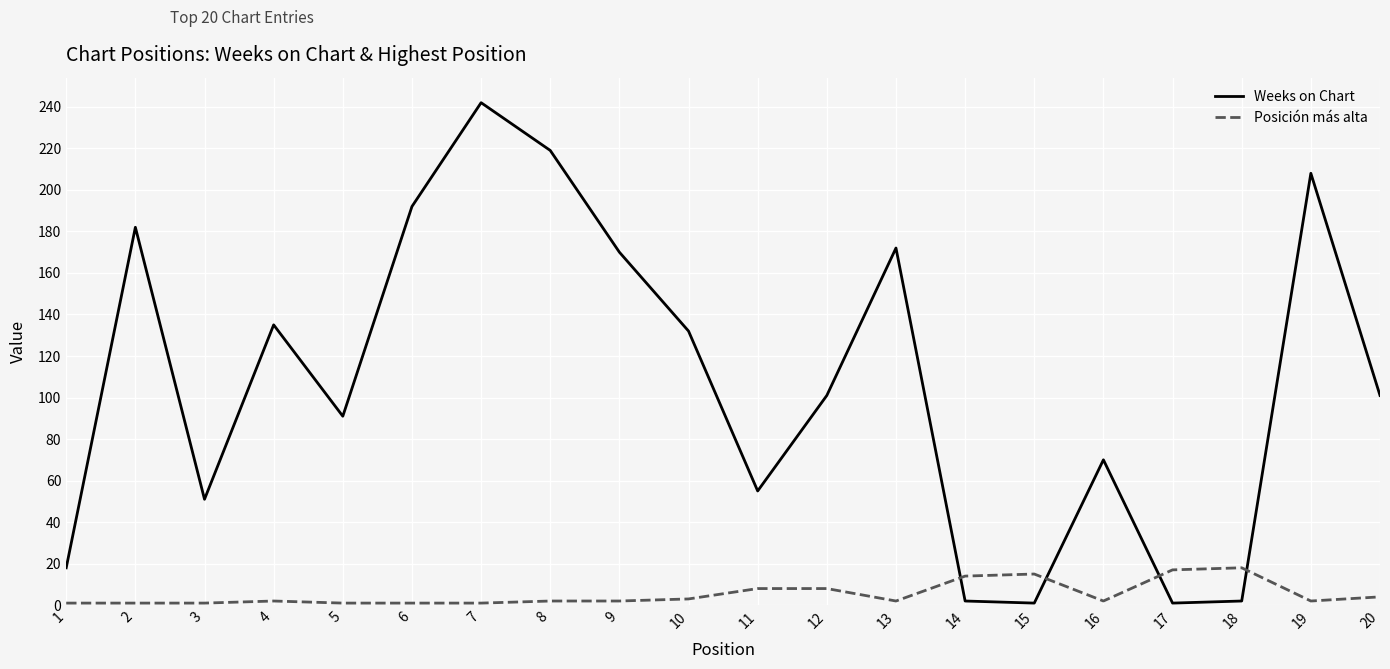

What is the sum of all Posición más alta values?

105